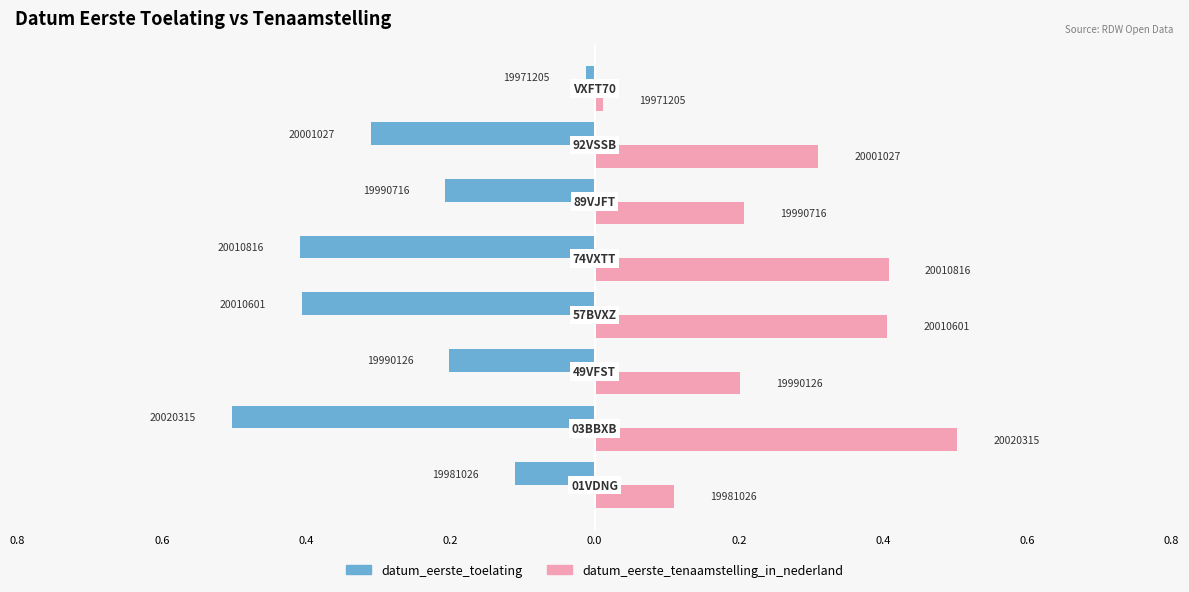

What are all the series names shown in the legend?

datum_eerste_toelating, datum_eerste_tenaamstelling_in_nederland